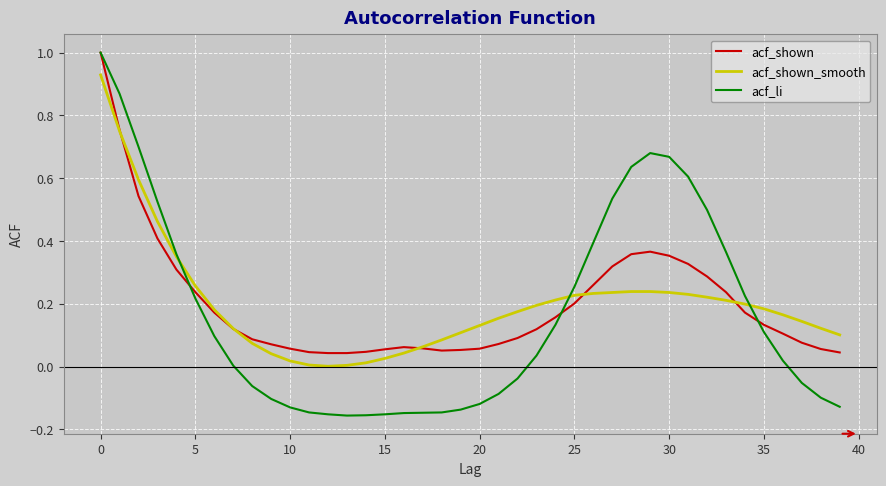

Which series has the largest range (max minus min)?

acf_li